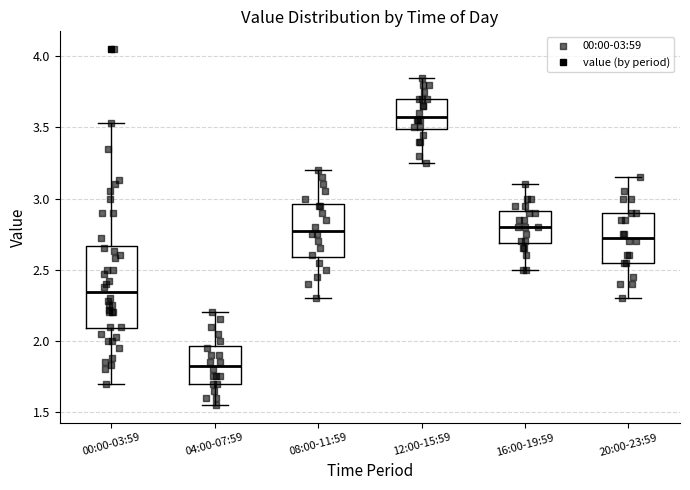

Reading left to right, read every box against the y-axis: the position of its median line, the range the box covers, and the ends of its whiskers. The values are not printed on the chart, so give them approximately, as read against the axis.

00:00-03:59: median 2.35, box 2.10 to 2.65, whiskers 1.70 to 3.55
04:00-07:59: median 1.85, box 1.70 to 1.95, whiskers 1.55 to 2.20
08:00-11:59: median 2.80, box 2.60 to 2.95, whiskers 2.30 to 3.20
12:00-15:59: median 3.60, box 3.50 to 3.70, whiskers 3.25 to 3.85
16:00-19:59: median 2.80, box 2.70 to 2.90, whiskers 2.50 to 3.10
20:00-23:59: median 2.75, box 2.55 to 2.90, whiskers 2.30 to 3.15